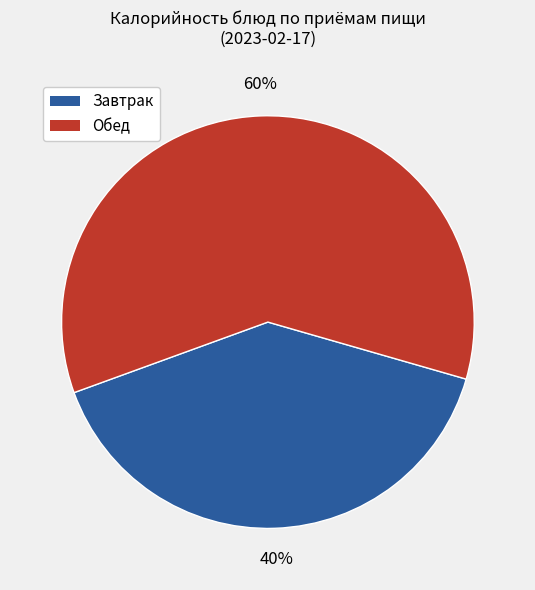

To the nearest percent, what is the difference between the largest and smallest slice percentages?

20%